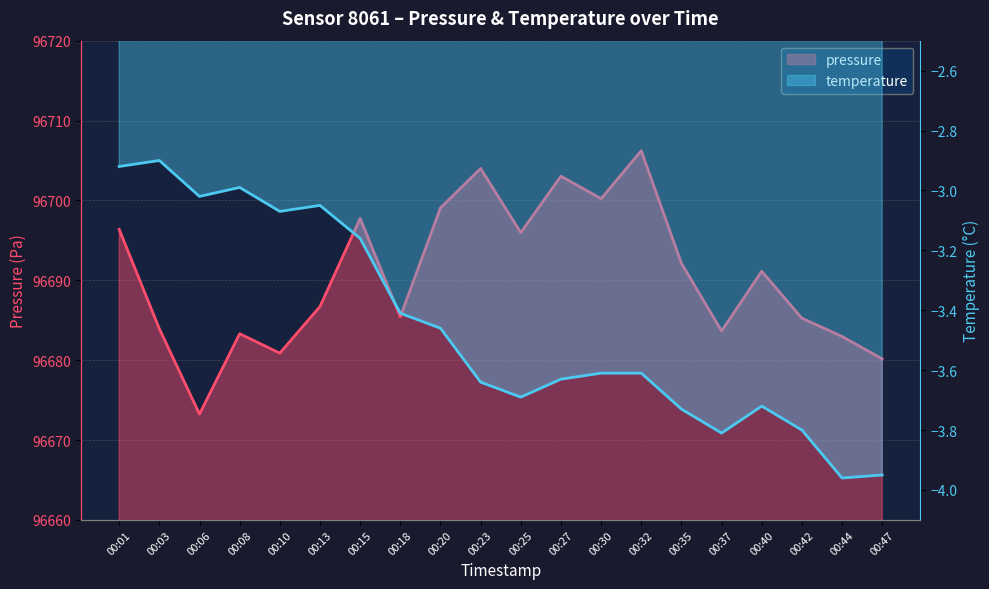

How many interior local peaks does the temperature series have?

4